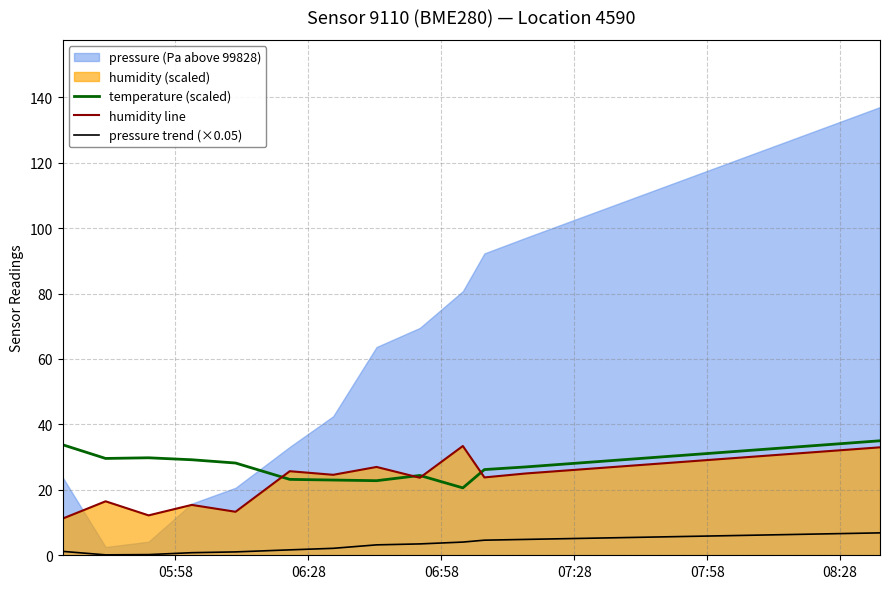

True or false: humidity line and pressure trend (×0.05) cross at least once.

False